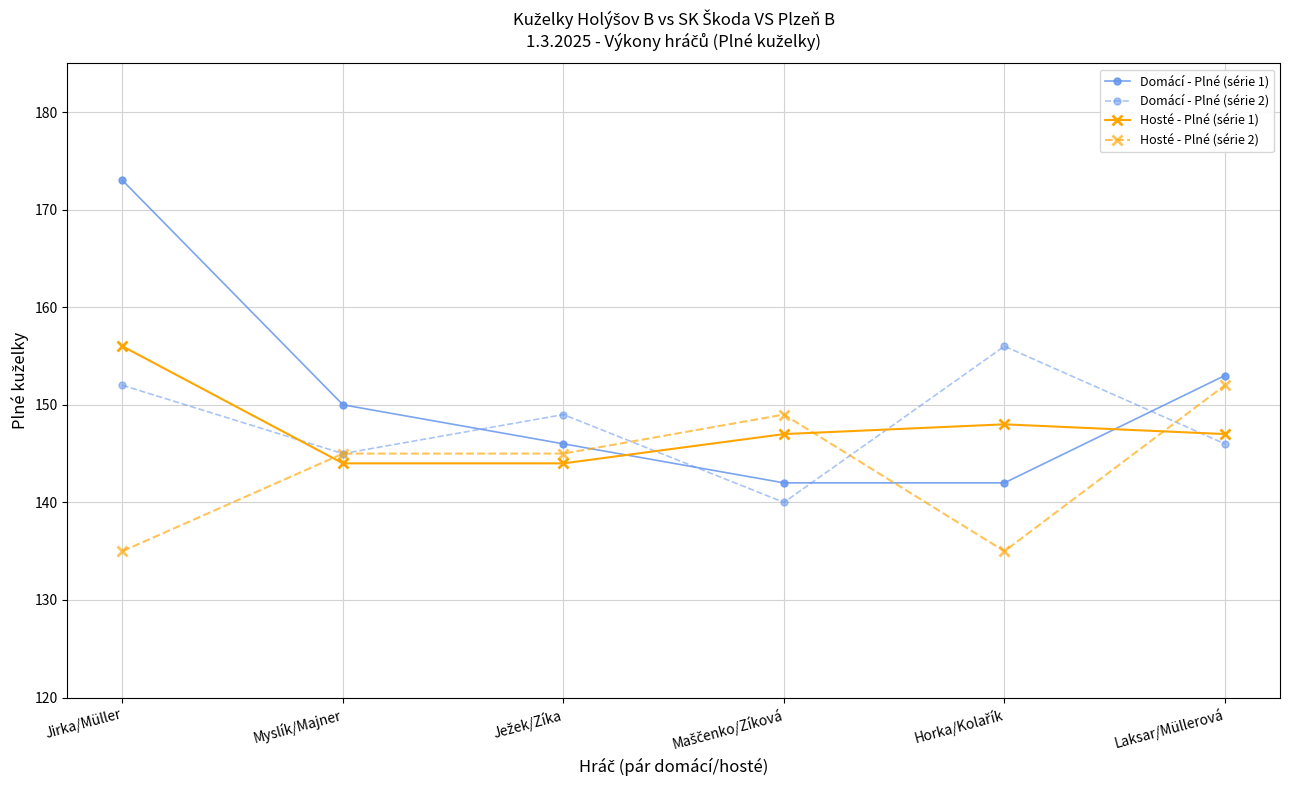

Reading left to right, transcribe all the data shown in this chart.

Domácí - Plné (série 1): 173	150	146	142	142	153
Domácí - Plné (série 2): 152	145	149	140	156	146
Hosté - Plné (série 1): 156	144	144	147	148	147
Hosté - Plné (série 2): 135	145	145	149	135	152